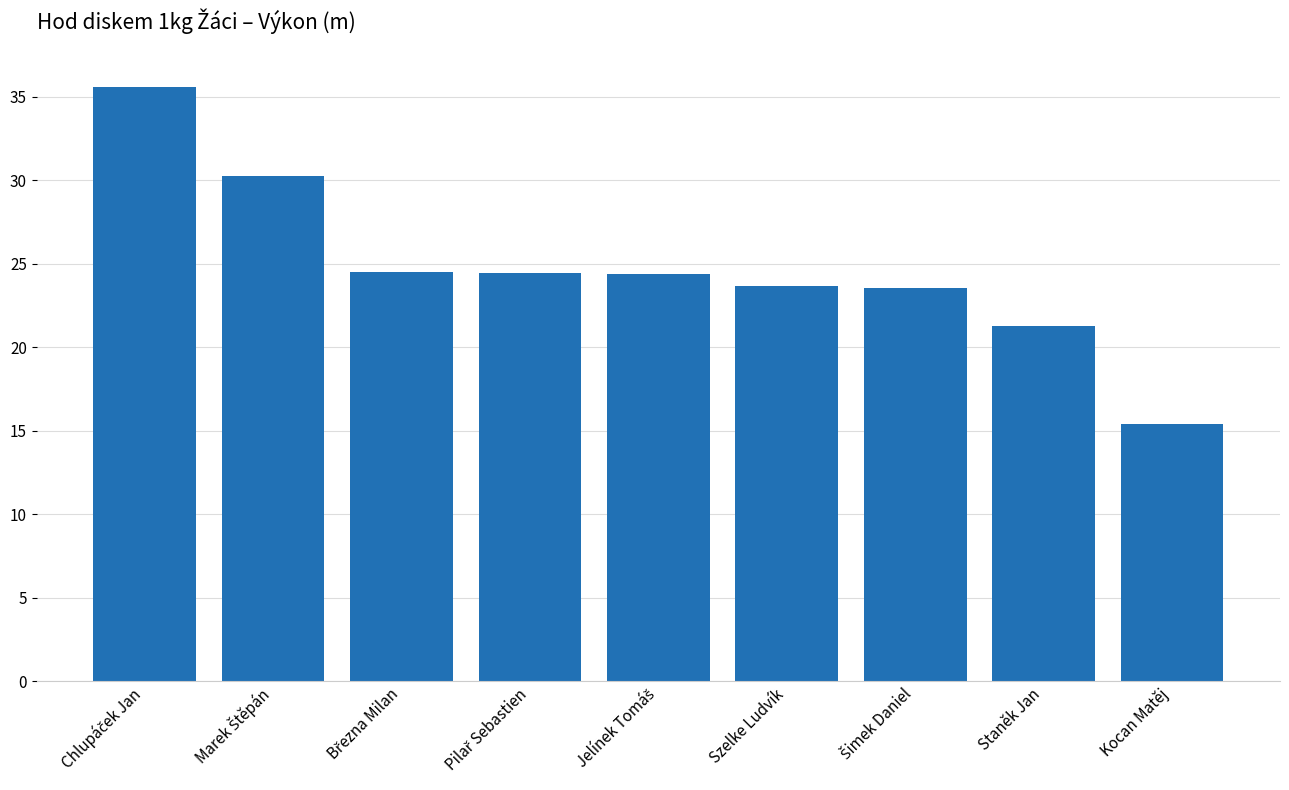

What position from the right is Szelke Ludvík?

4